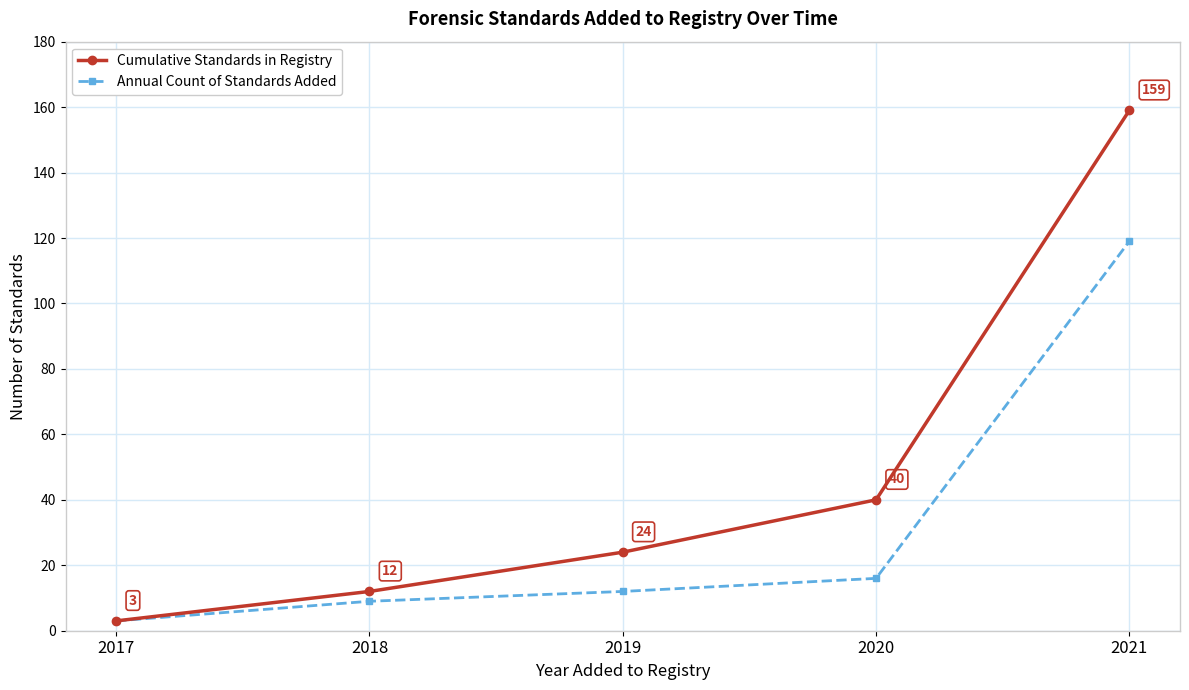

Where is Annual Count of Standards Added nearest to the value 61?

2020